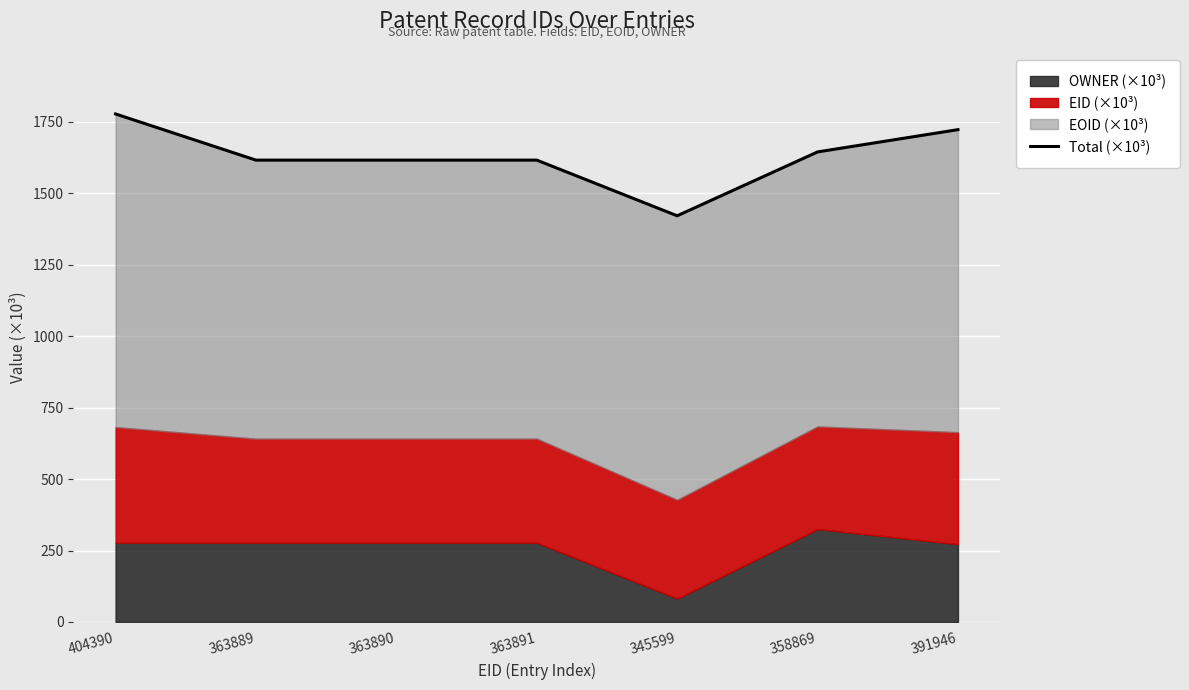

What is the difference between the maximum and minimum values?

356.4